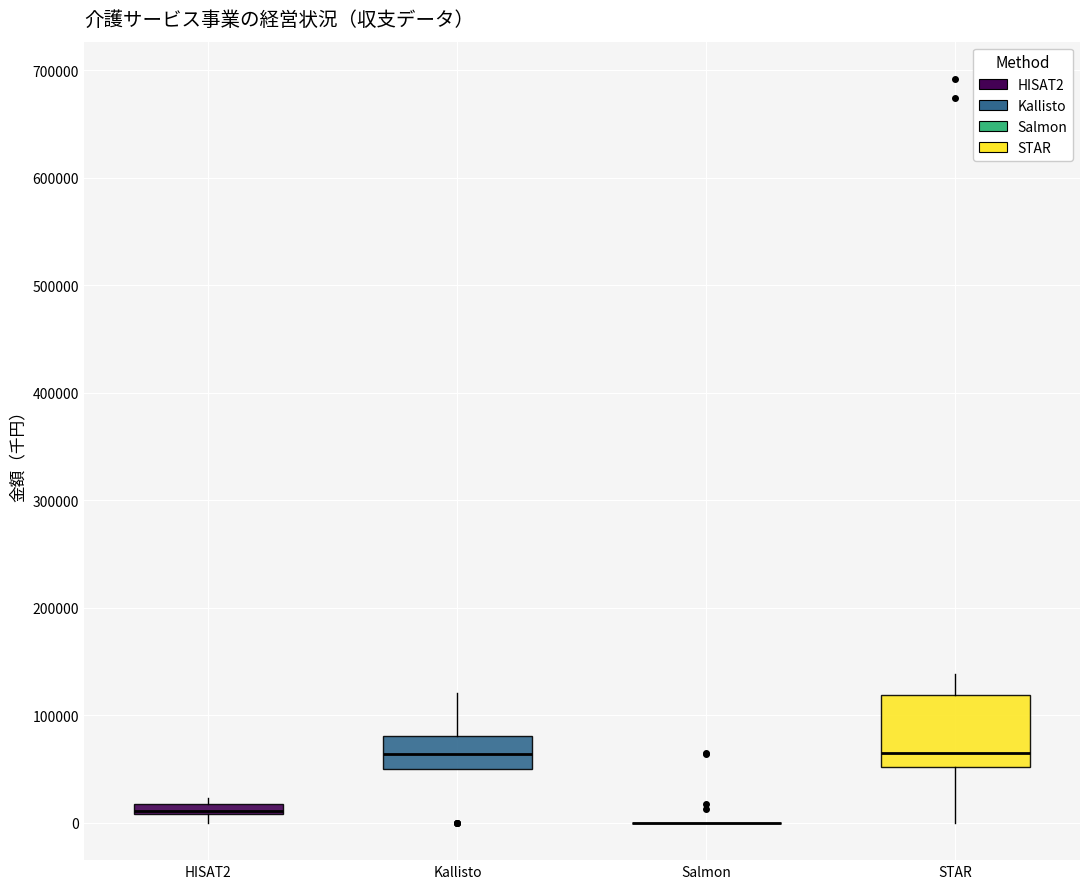

Where does the median line of the box for Kallisto sit on the y-axis? The values are not printed on the chart, so give them approximately, as read against the axis.

60000